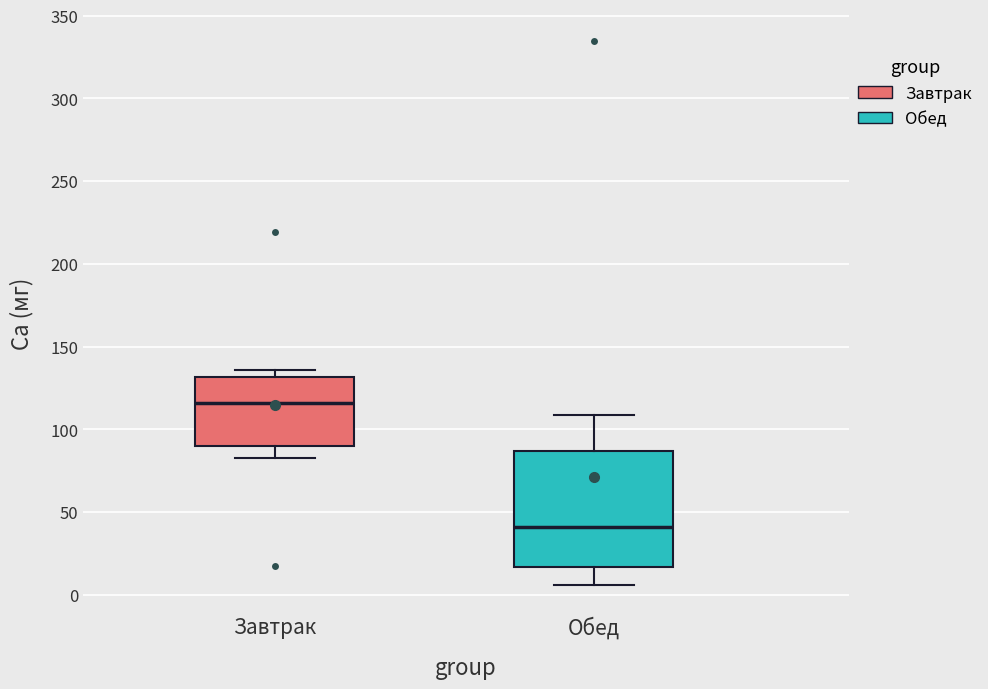

Which box is the tallest, from its lower edge to its upper edge?

Обед